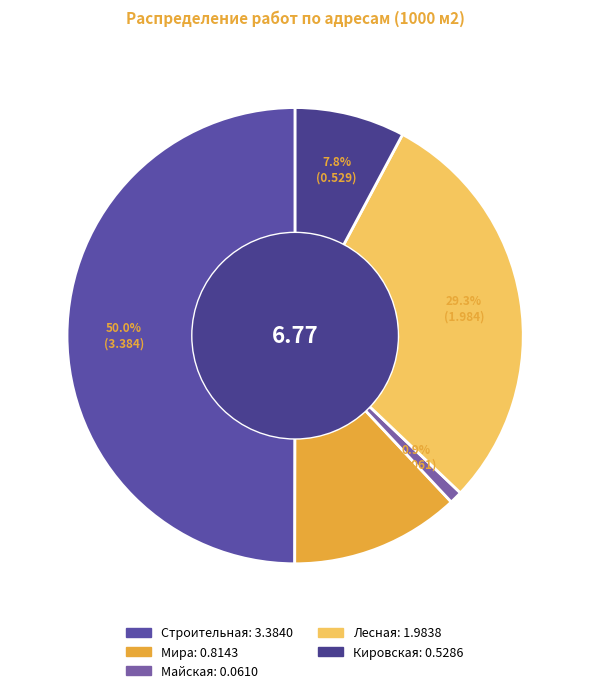

How many segments does this pie chart have?

5